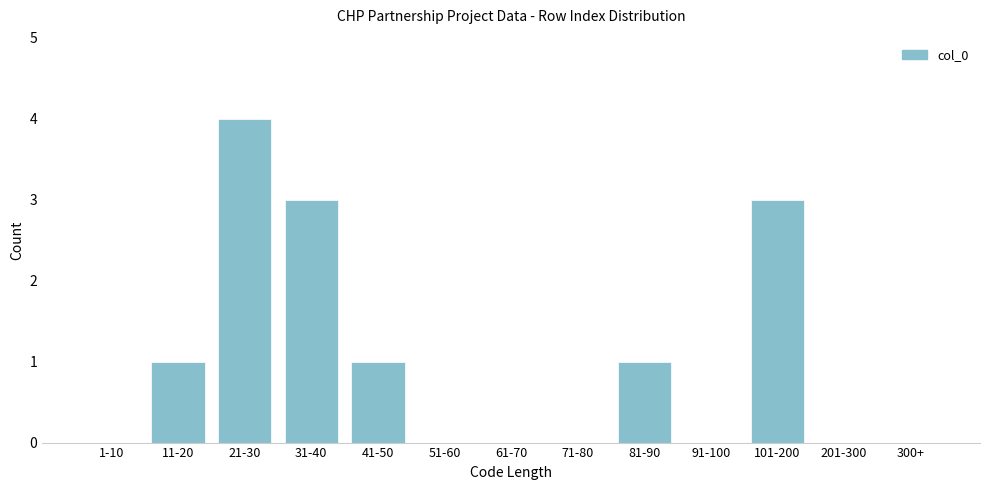

Reading left to right, what are all the values shown in this chart?

1-10=0	11-20=1	21-30=4	31-40=3	41-50=1	51-60=0	61-70=0	71-80=0	81-90=1	91-100=0	101-200=3	201-300=0	300+=0